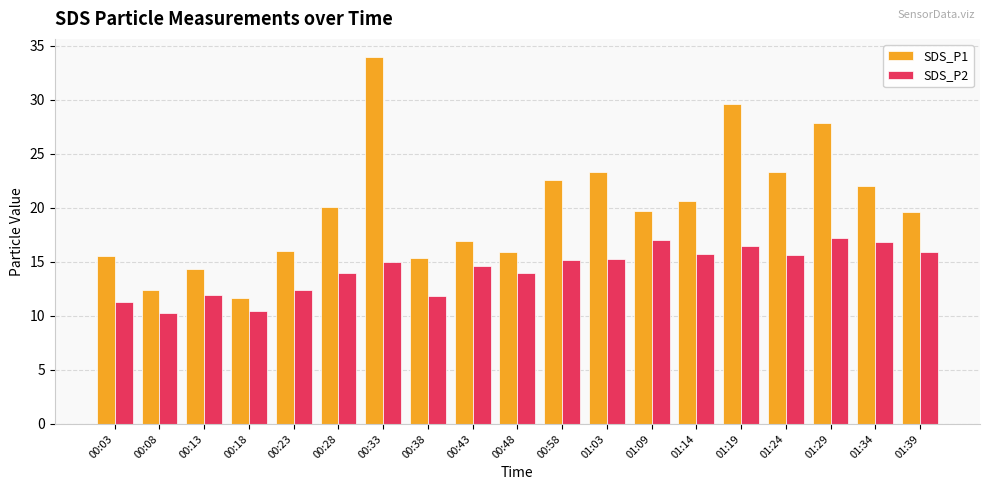

True or false: SDS_P1 has a value of 11.6 at 00:18.

True